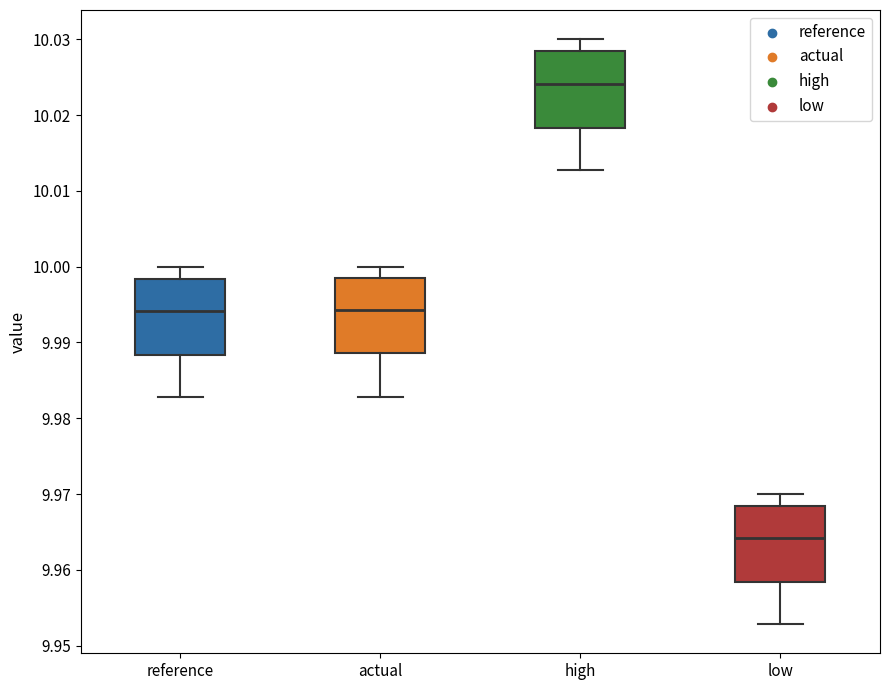

Where is the upper edge of the box for actual on the y-axis? The values are not printed on the chart, so give them approximately, as read against the axis.

9.999